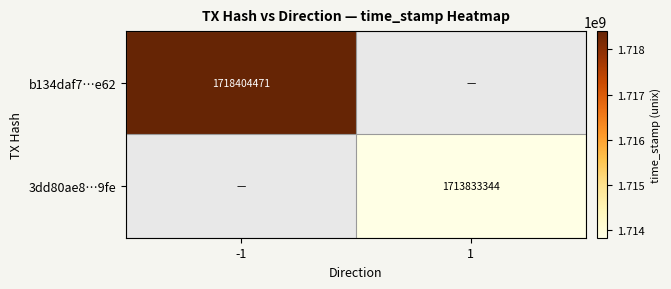

True or false: 3dd80ae8…9fe has a value of 1713833344 at 1.

True